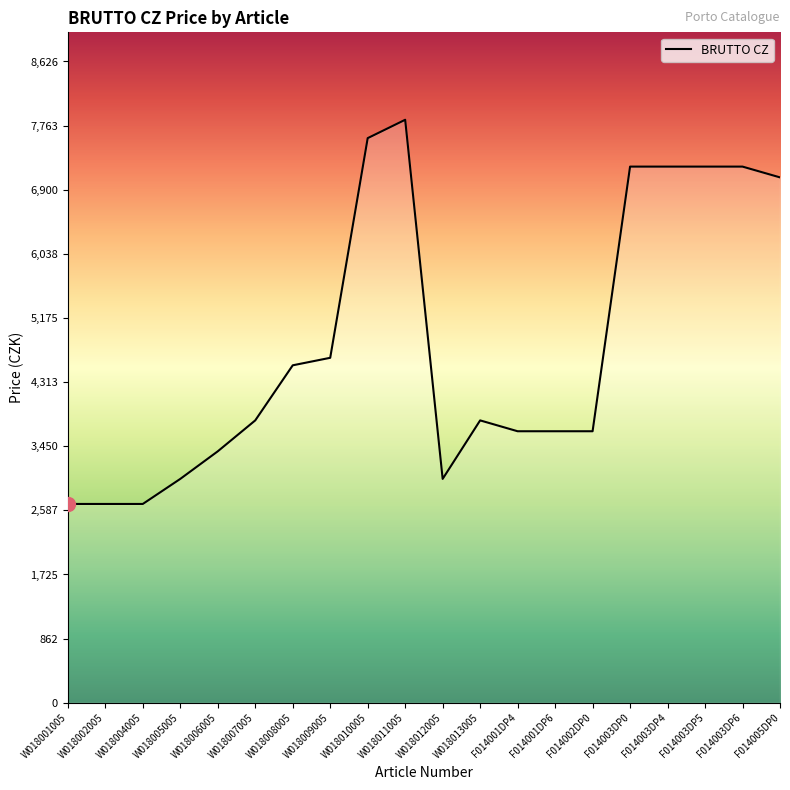

What is the greatest value displayed?

7842